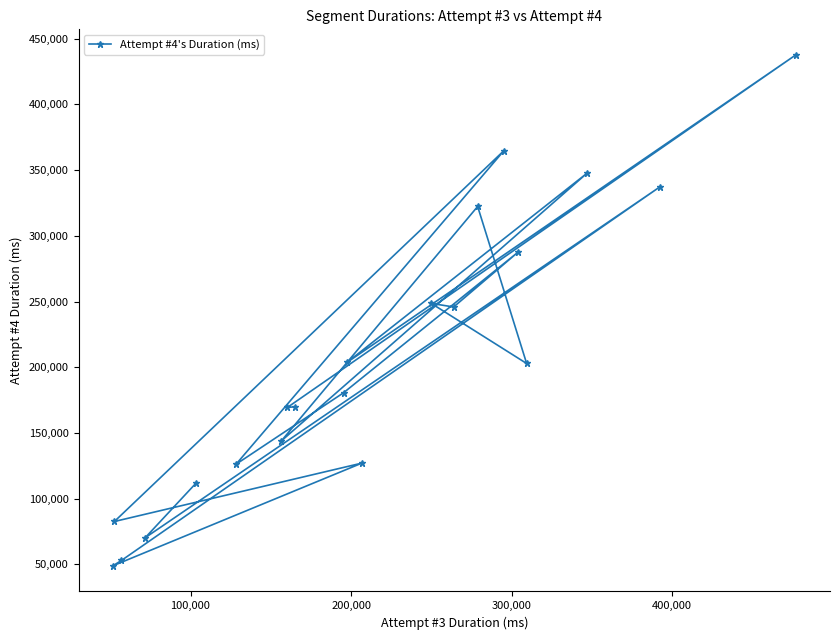

Count the number of categories in the chart.

21